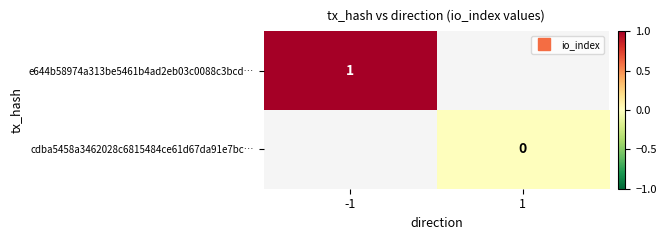

How many categories are shown in the chart?

2